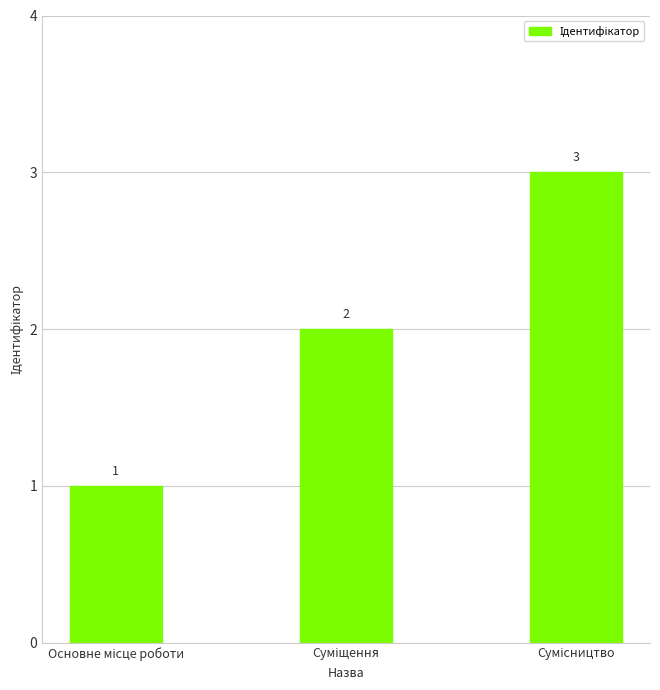

Count the number of categories in the chart.

3